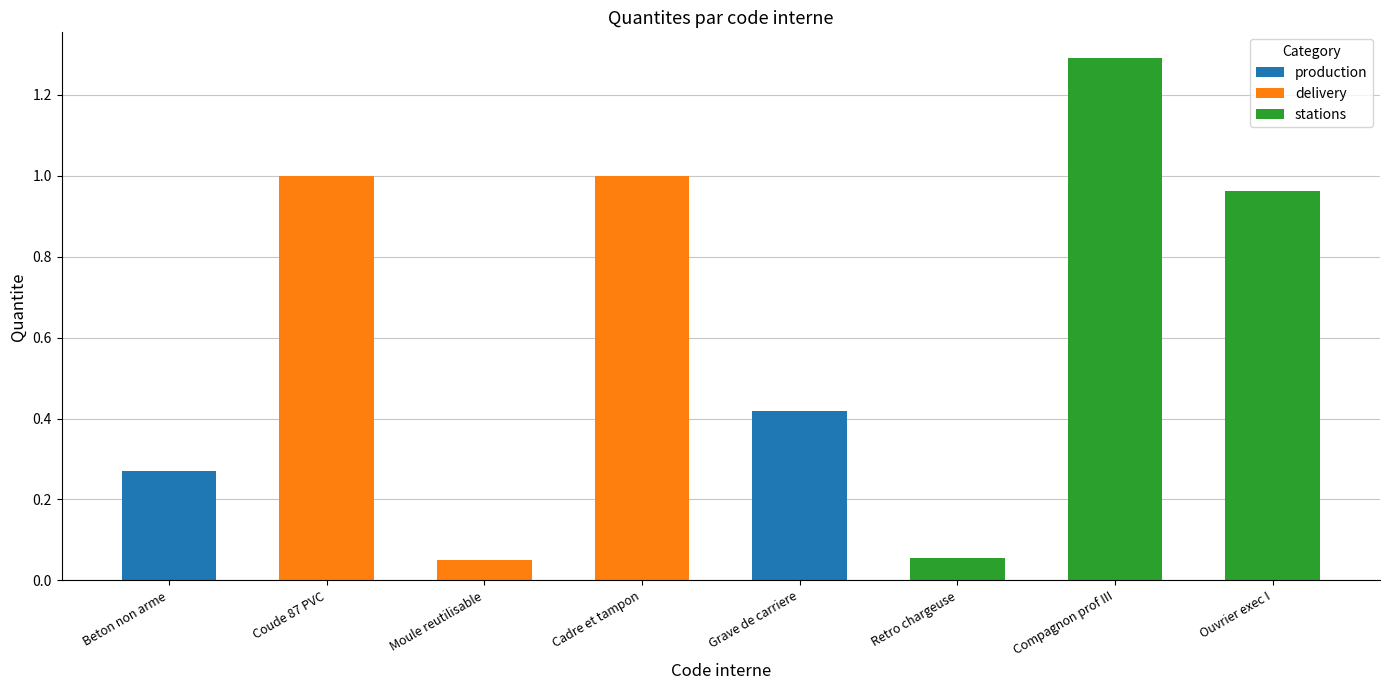

Is it true that production equals 0.0 at Ouvrier exec I?

True